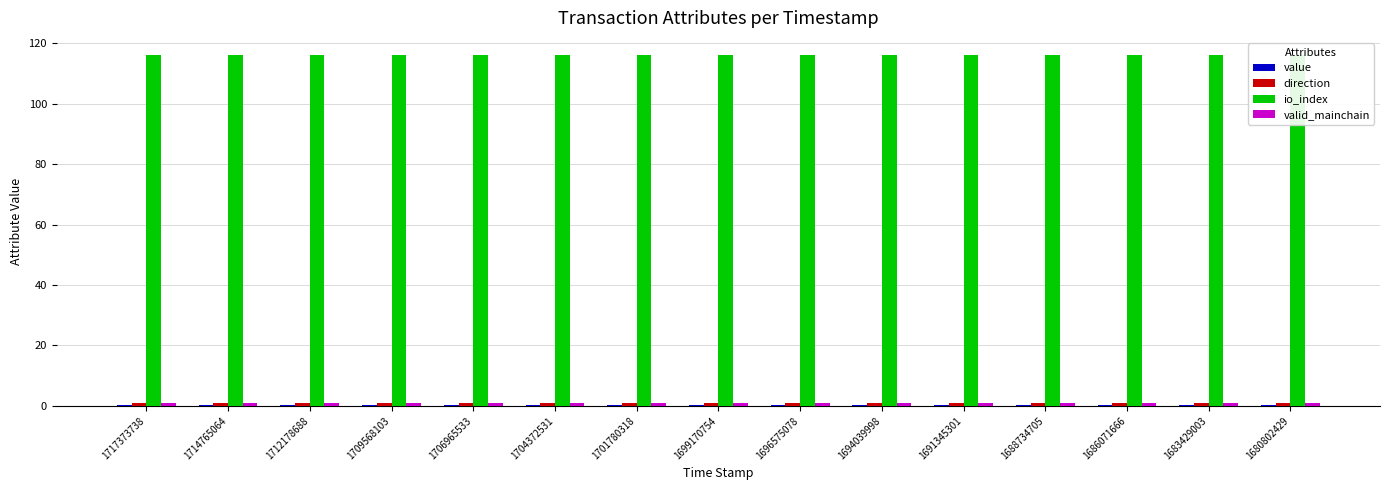

How many bars are there in total?

60